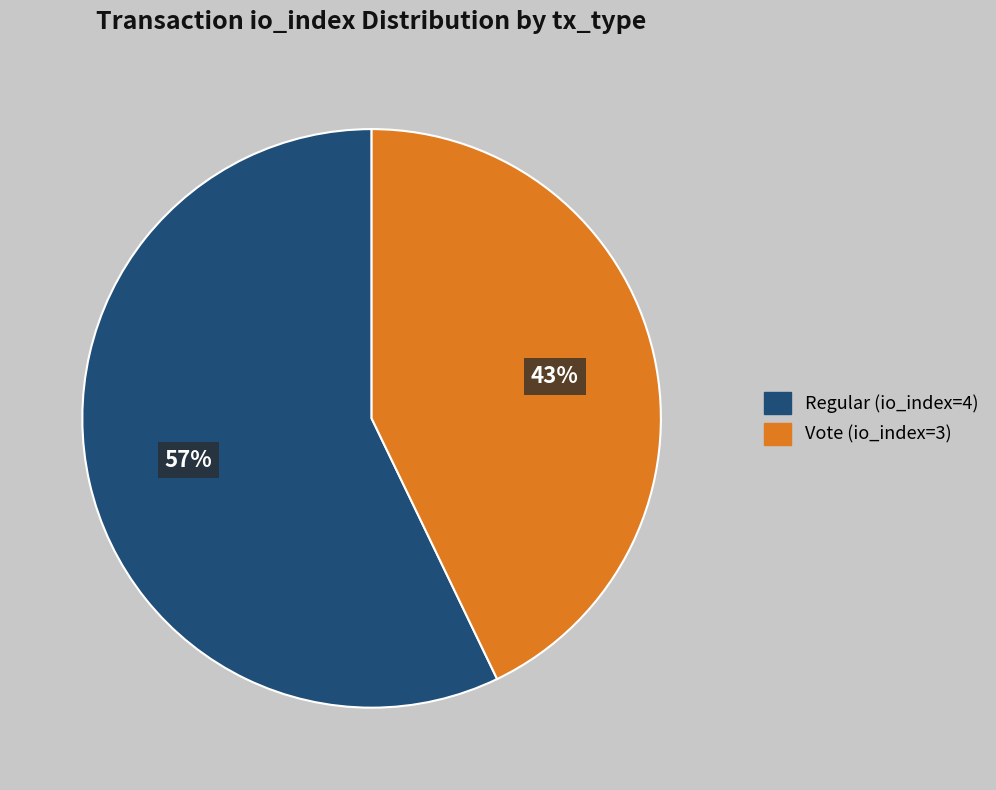

To the nearest percent, what portion does Regular (io_index=4) represent?

57%